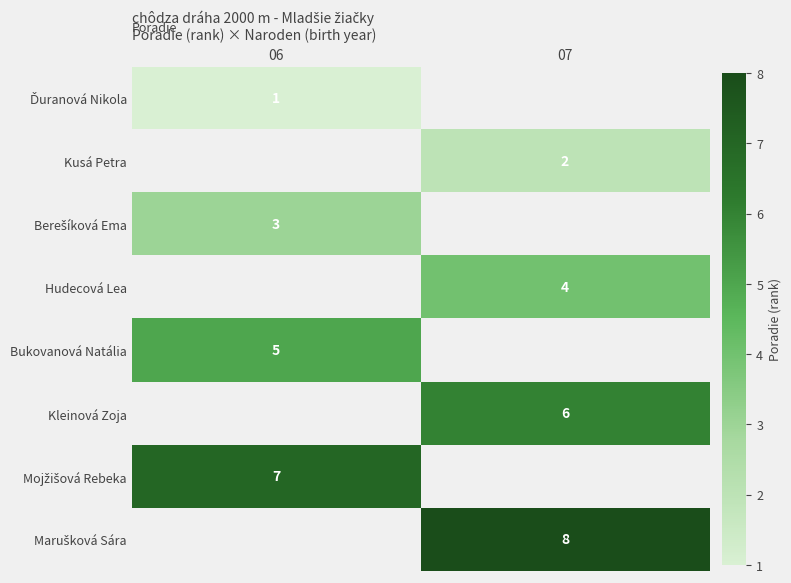

Which label corresponds to the largest value in the chart?

07